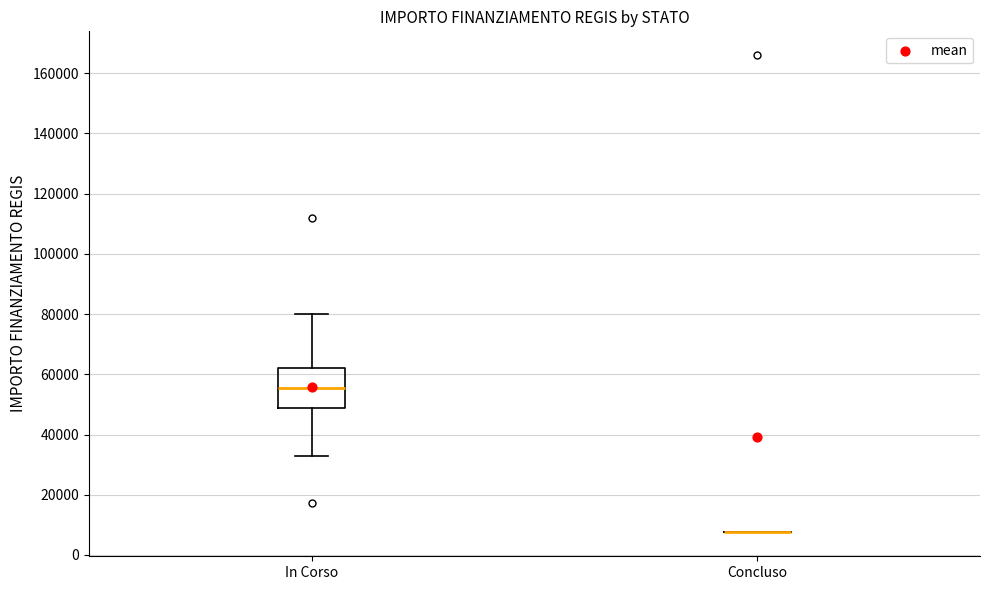

Which box is the tallest, from its lower edge to its upper edge?

In Corso